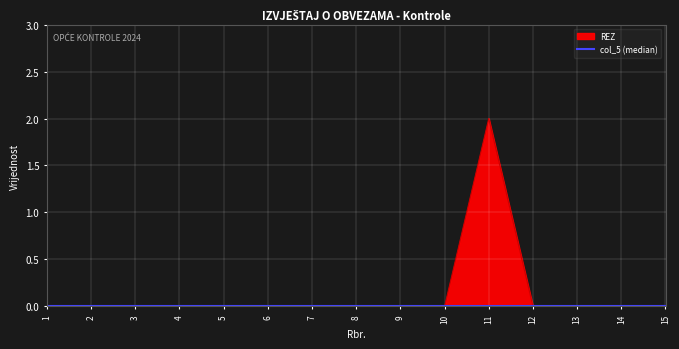

The REZ series shows 0 at 1. True or false?

True